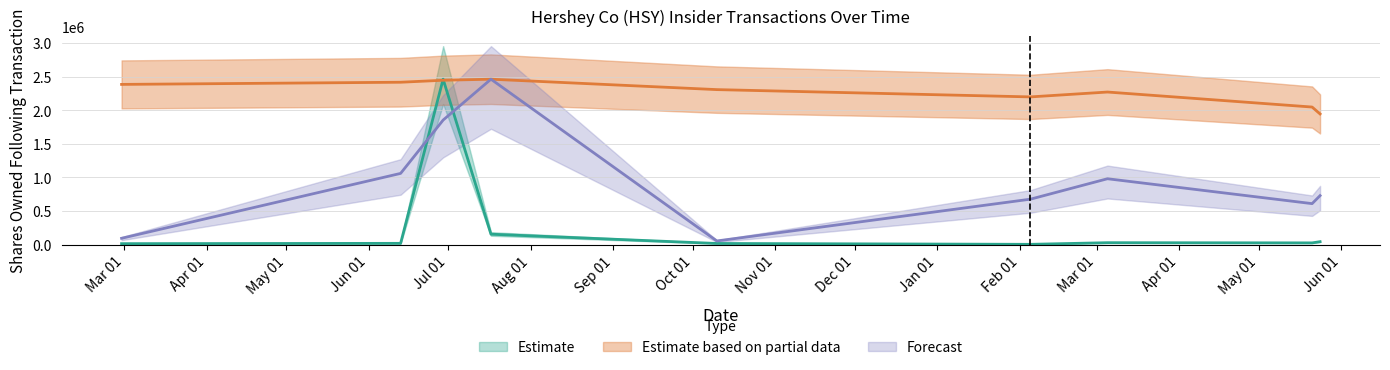

What is the greatest value displayed?

2461173.0